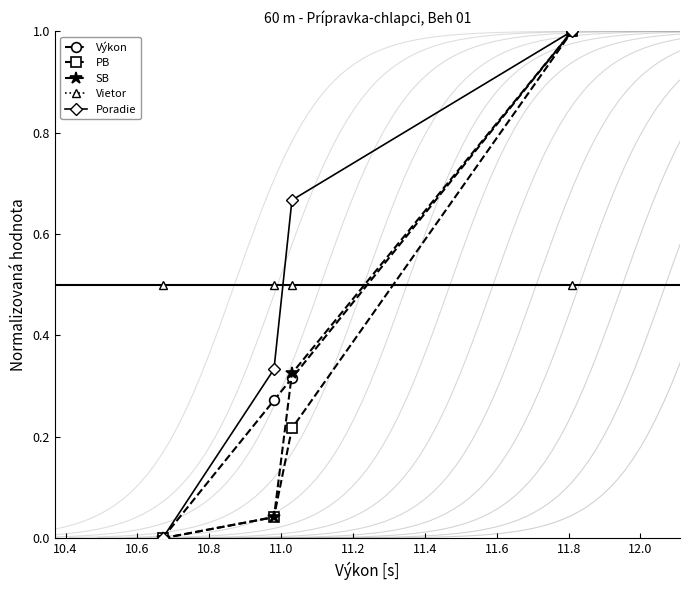

How many categories are shown in the chart?

4